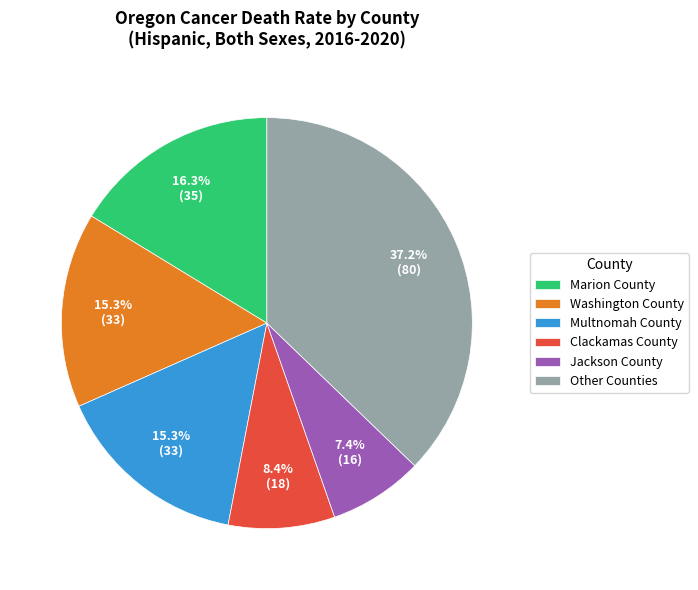

How many segments does this pie chart have?

6